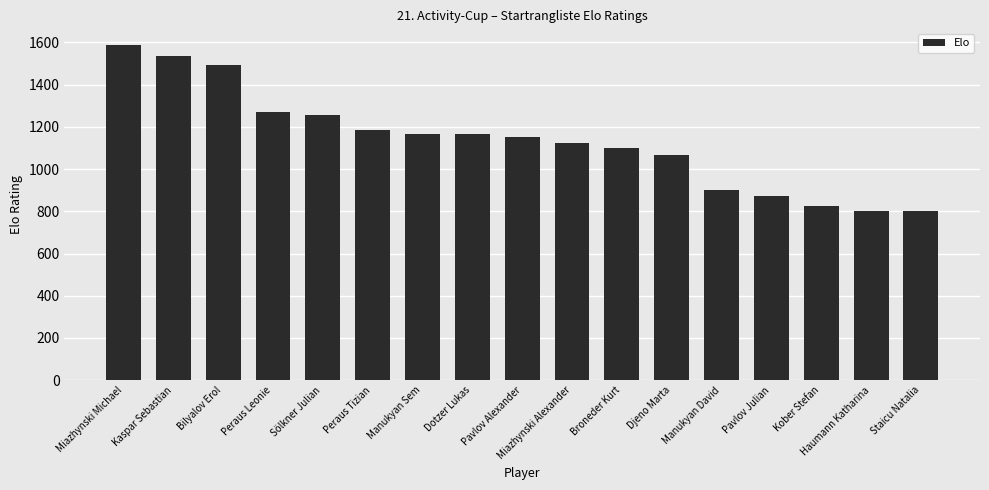

The value at Peraus Tizian is 1186. True or false?

True